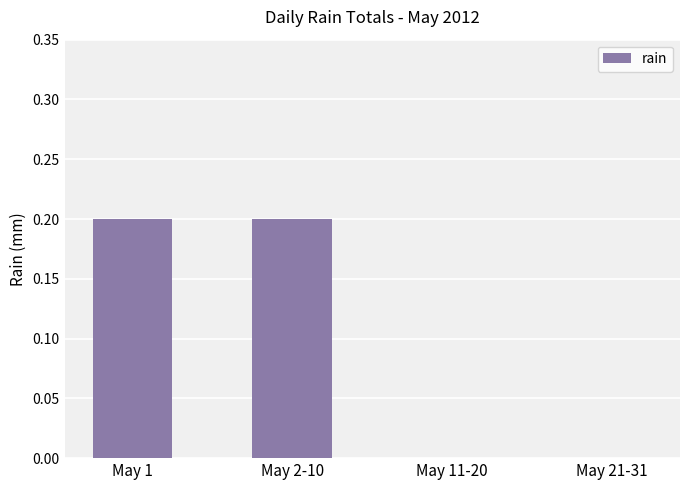

The chart shows a value of -0.1 at May 21-31. True or false?

False